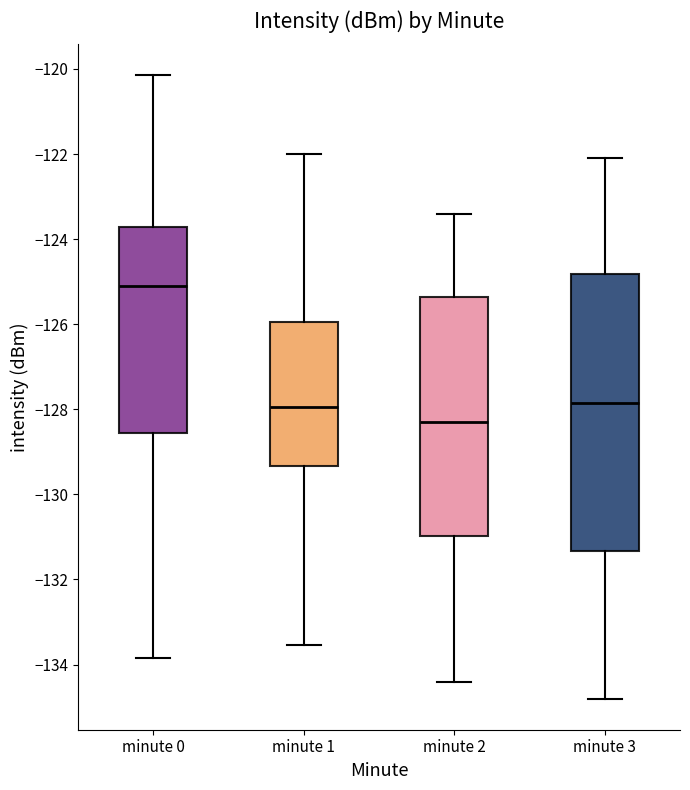

Reading left to right, read every box against the y-axis: the position of its median line, the range the box covers, and the ends of its whiskers. The values are not printed on the chart, so give them approximately, as read against the axis.

minute 0: median -125.0, box -128.6 to -123.8, whiskers -133.8 to -120.2
minute 1: median -128.0, box -129.4 to -126.0, whiskers -133.6 to -122.0
minute 2: median -128.2, box -131.0 to -125.4, whiskers -134.4 to -123.4
minute 3: median -127.8, box -131.4 to -124.8, whiskers -134.8 to -122.0